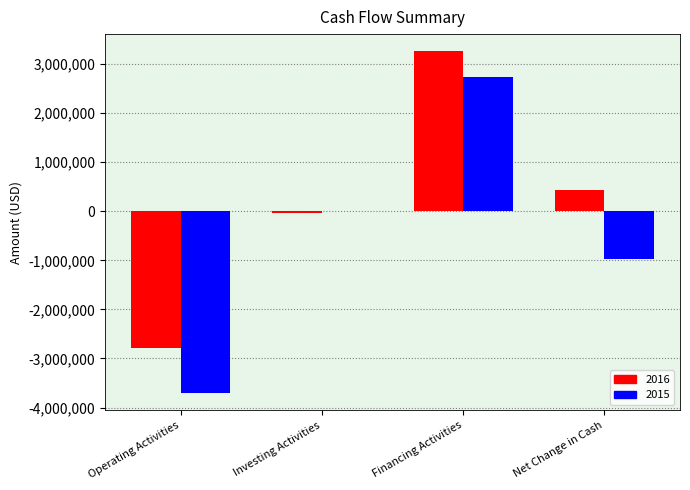

Reading left to right, list all the values displayed in this chart.

2016: Operating Activities=-2794756	Investing Activities=-35291	Financing Activities=3259126	Net Change in Cash=429079
2015: Operating Activities=-3709866	Investing Activities=-1593	Financing Activities=2742263	Net Change in Cash=-969196